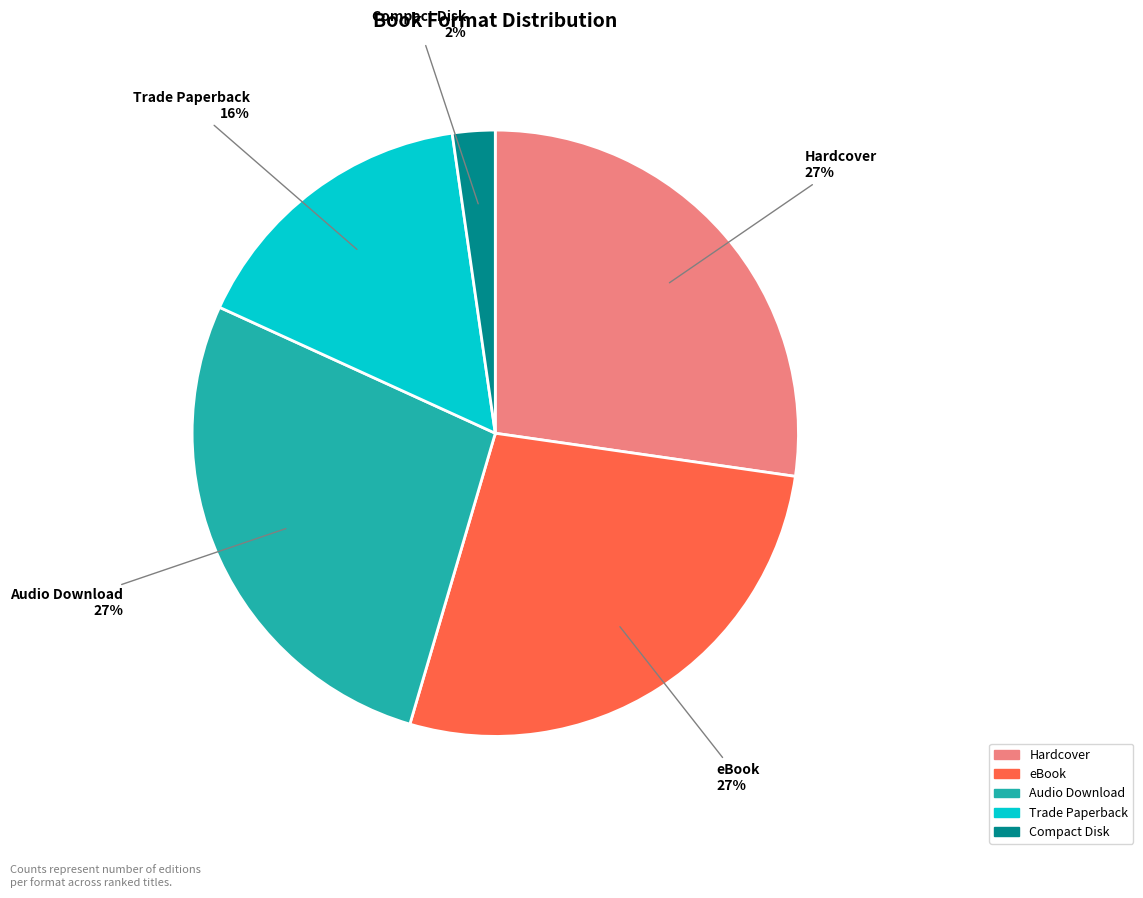

To the nearest percent, what portion does eBook represent?

27%